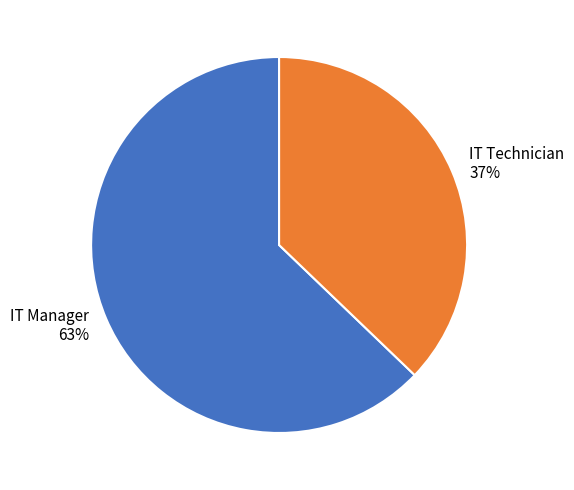

Do IT Manager and IT Technician together represent more than half of the pie?

Yes